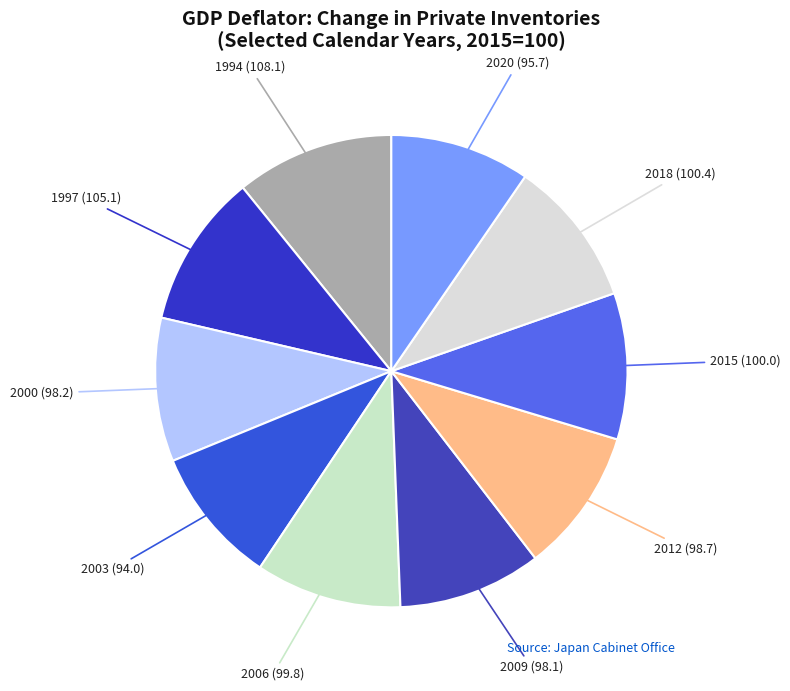

How many segments does this pie chart have?

10